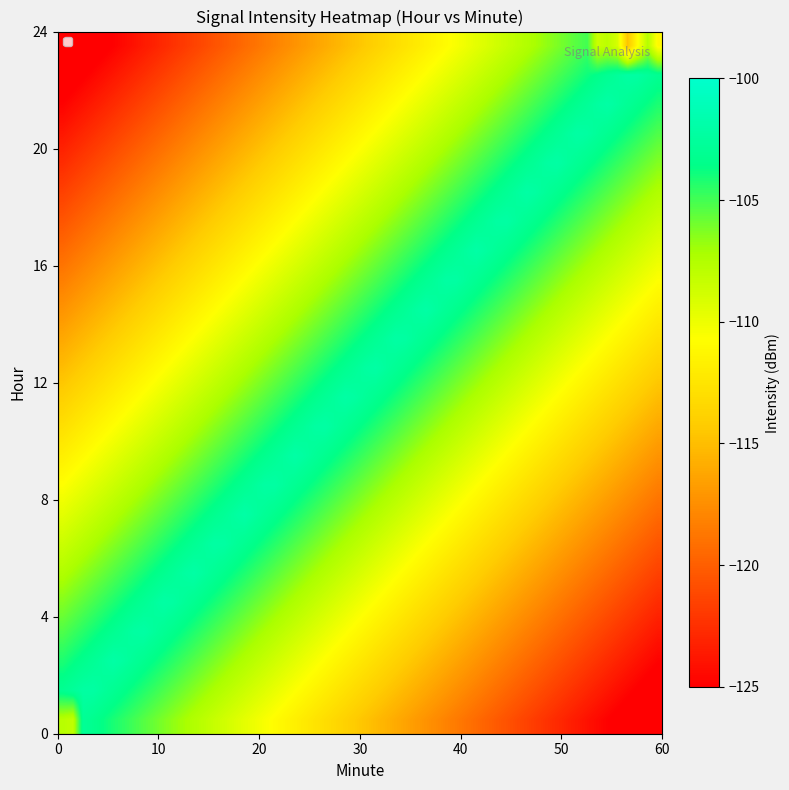

How many categories are shown in the chart?

6